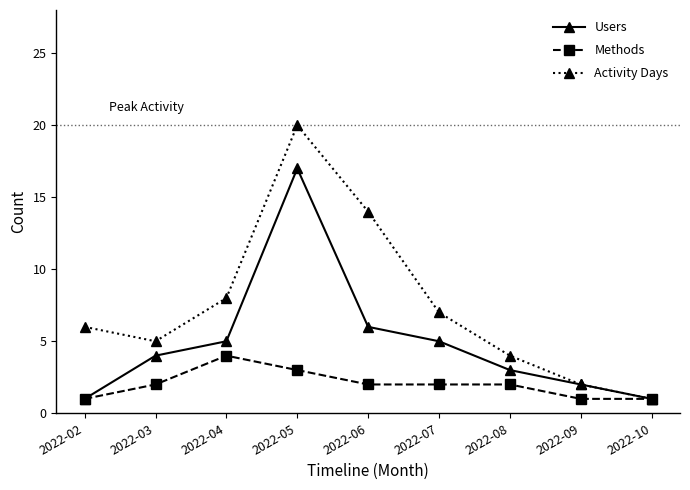

Between 2022-05 and 2022-10, which series saw the biggest shift?

Activity Days